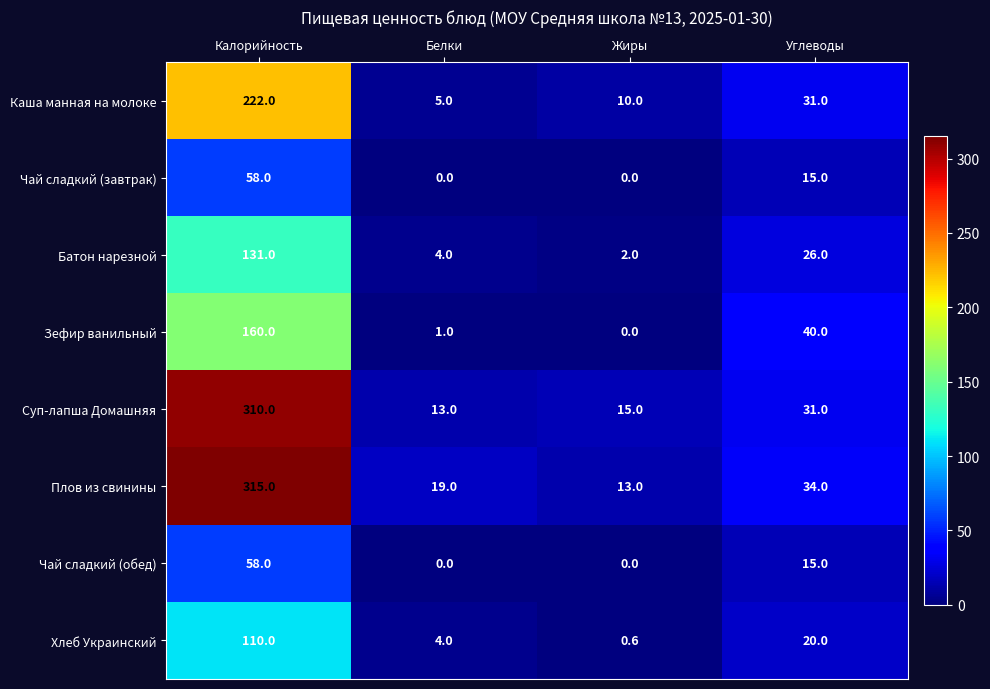

Where does the Чай сладкий (завтрак) series first go above 15?

Калорийность